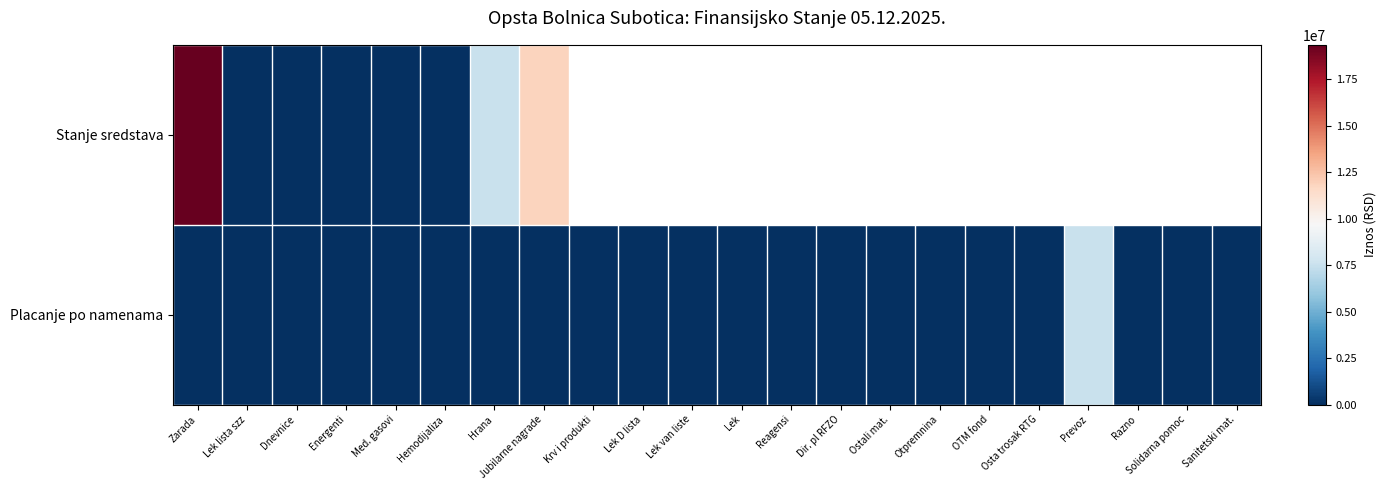

The Stanje sredstava series shows 19337477.4 at Zarada. True or false?

True